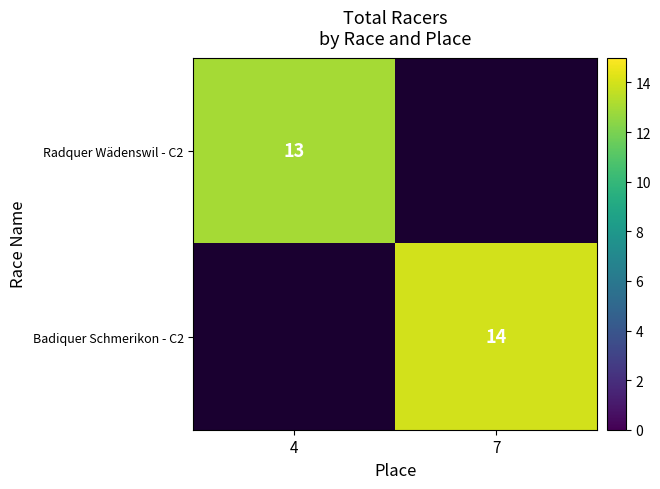

The value of Badiquer Schmerikon - C2 at 7 is 14. True or false?

True